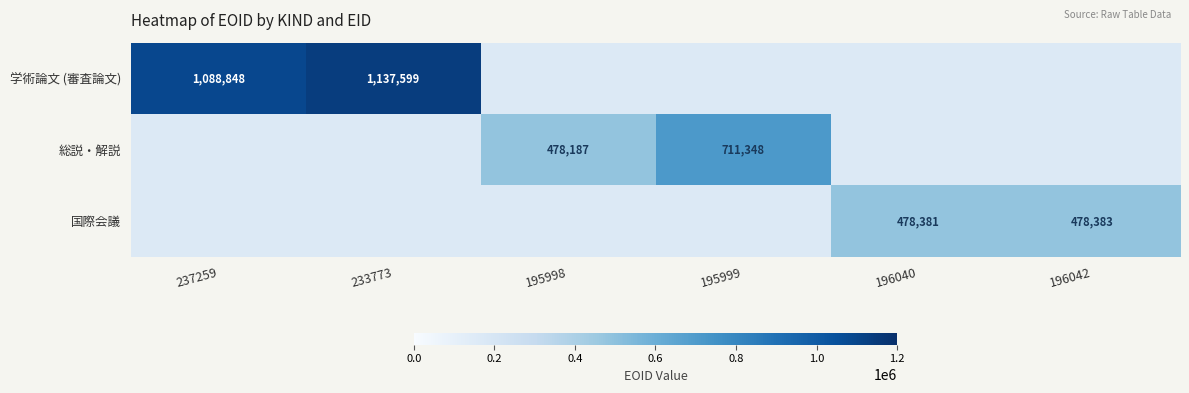

Is the value of 国際会議 at 196040 greater than the value of 総説・解説 at 195999?

No